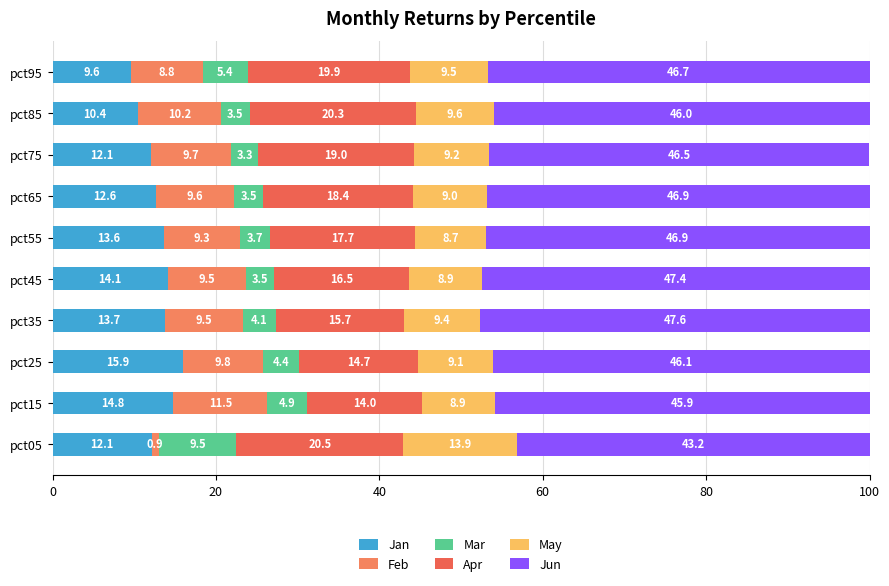

How many data points does each series have?

10